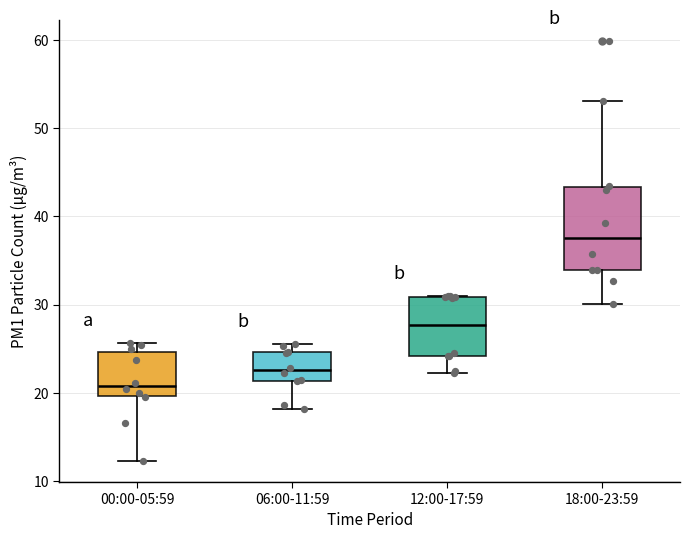

Where is the lower edge of the box for 06:00-11:59 on the y-axis? The values are not printed on the chart, so give them approximately, as read against the axis.

21